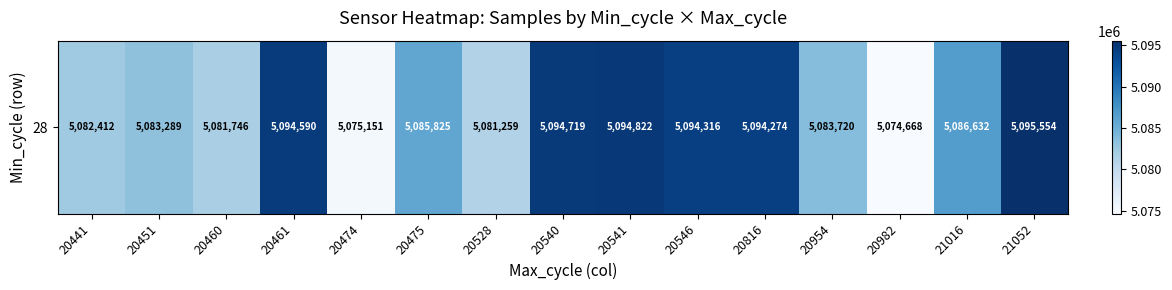

List the labels in order of value, largest first.

21052, 20541, 20540, 20461, 20546, 20816, 21016, 20475, 20954, 20451, 20441, 20460, 20528, 20474, 20982